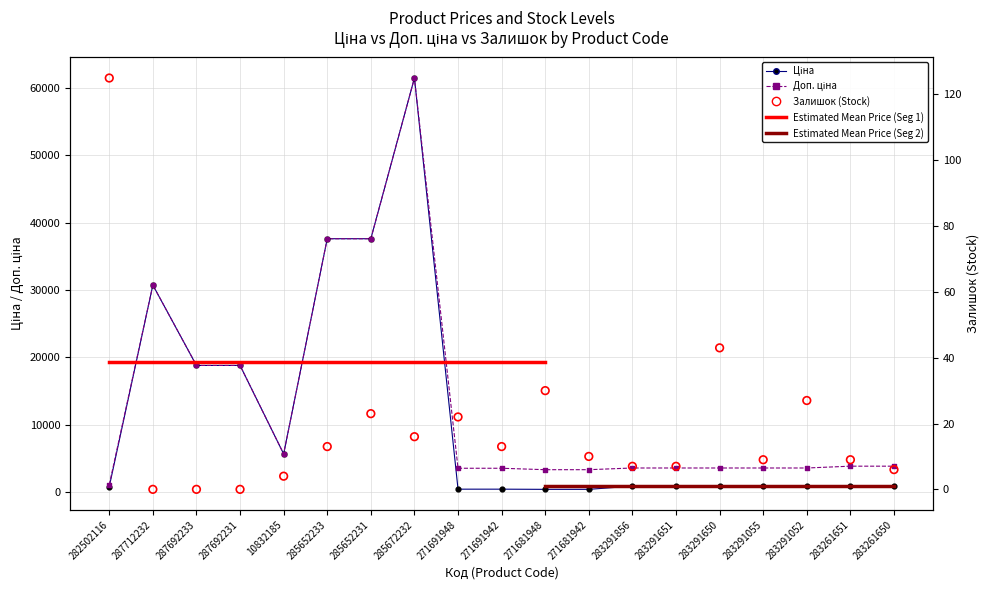

What is the total value across all series at 283291856?

4486.5